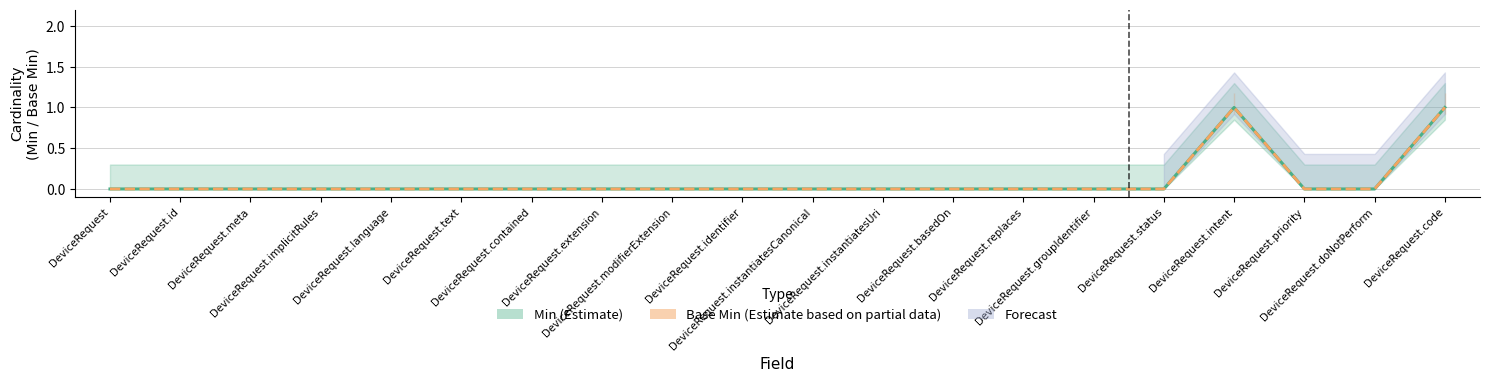

True or false: Base Min has more than 0 points higher than both neighbors.

True